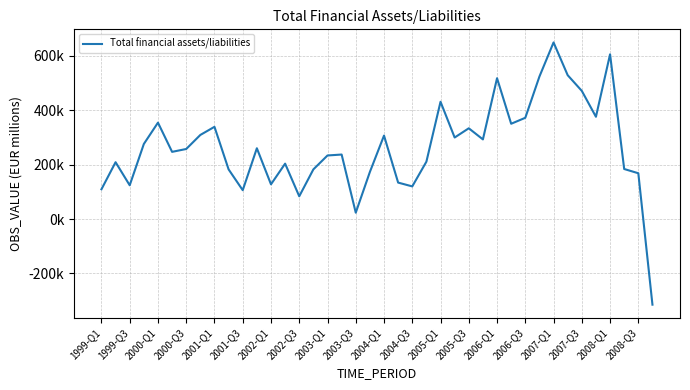

True or false: the data has more than 0 interior local peaks.

True